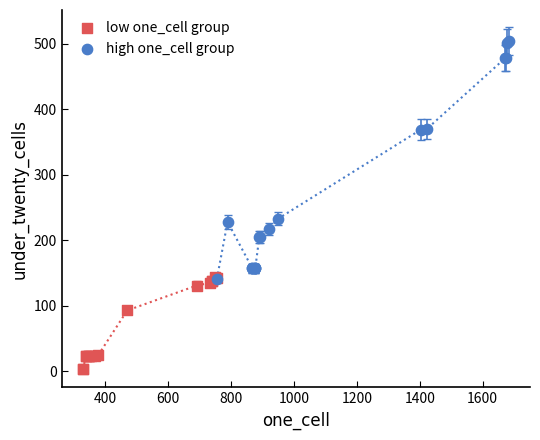

Which series contains the lowest Y value?

low one_cell group